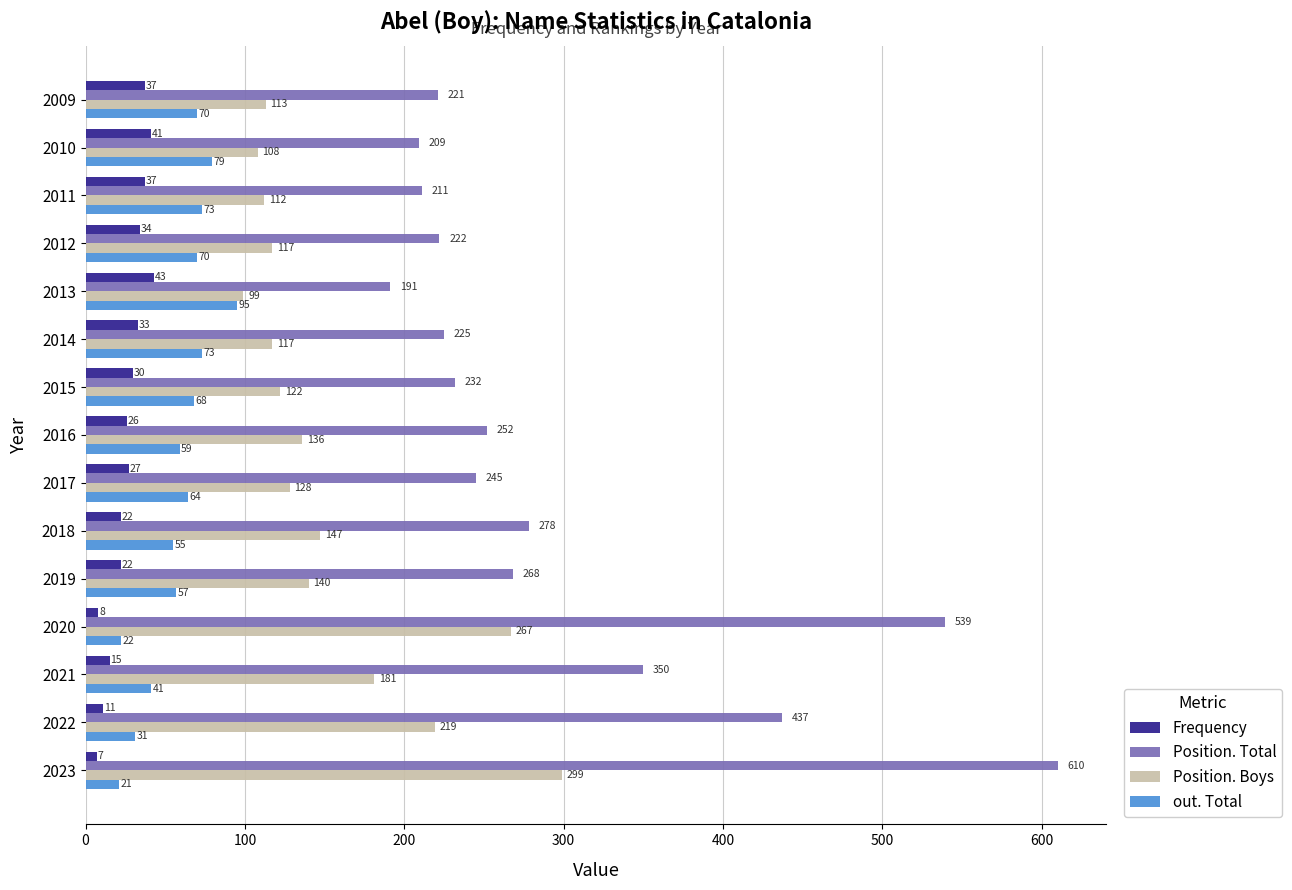

Which series changed the most between 2017 and 2016?

Position. Boys